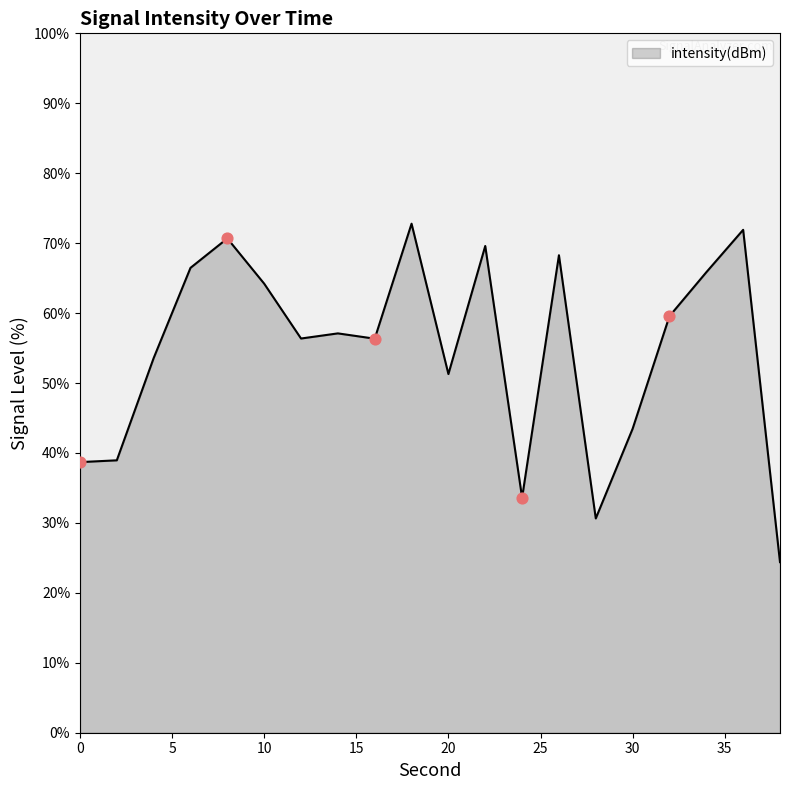

What is the greatest value displayed?

72.8